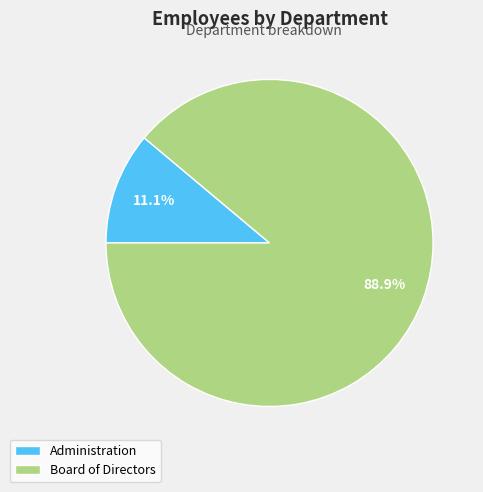

To the nearest percent, what is the average slice percentage?

50%